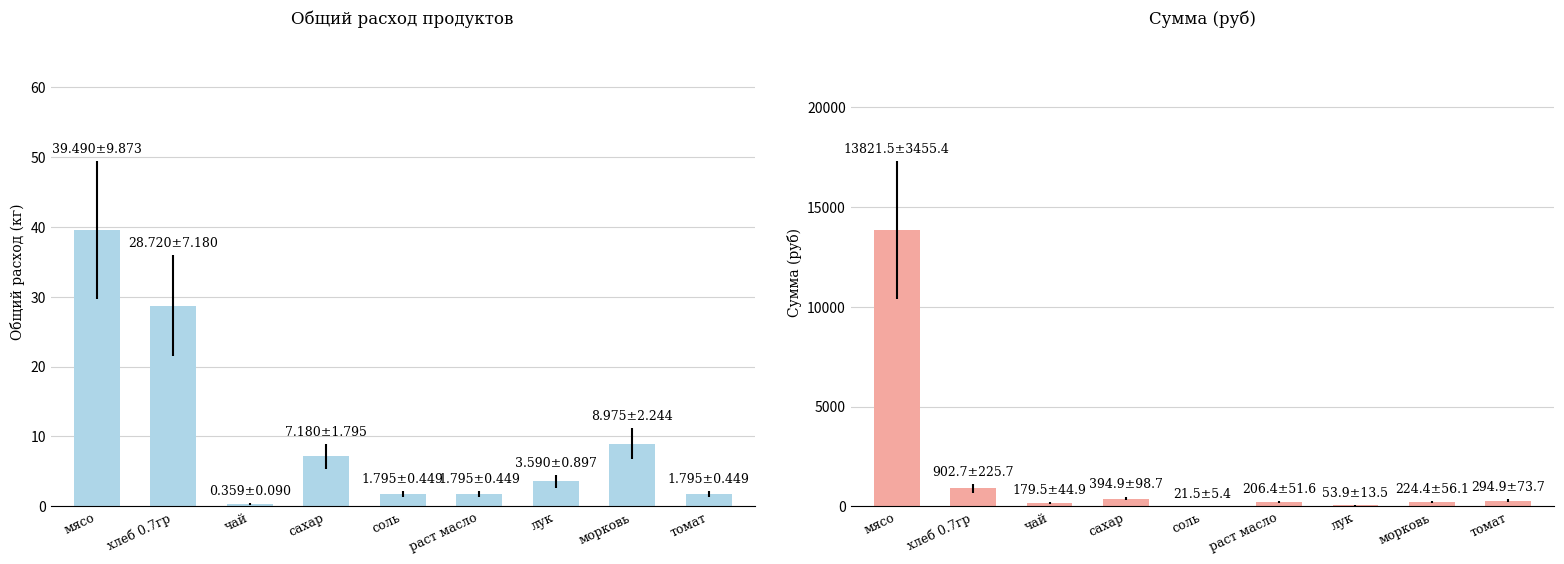

What is the label of the 7th bar from the right?

чай